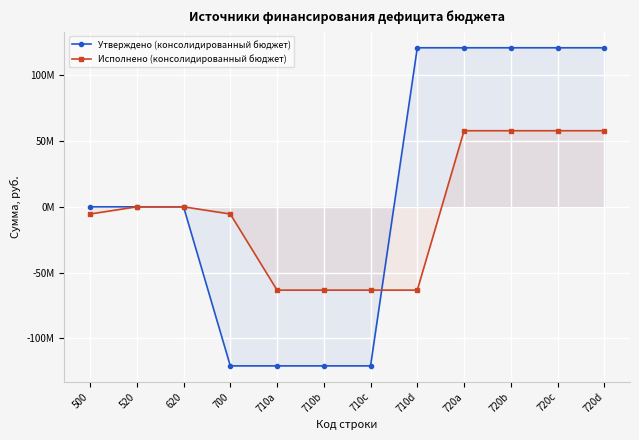

What is the difference between the highest and lowest values at 720a?

63004617.5